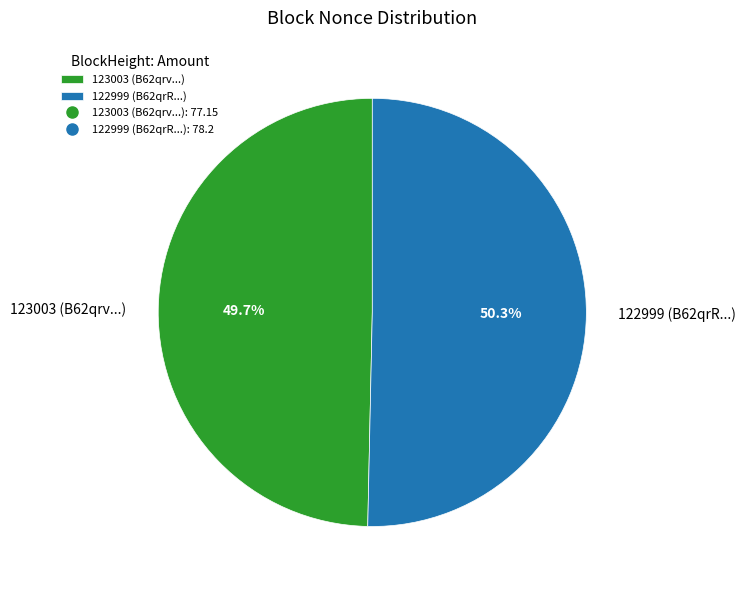

Count the number of slices in the pie.

2